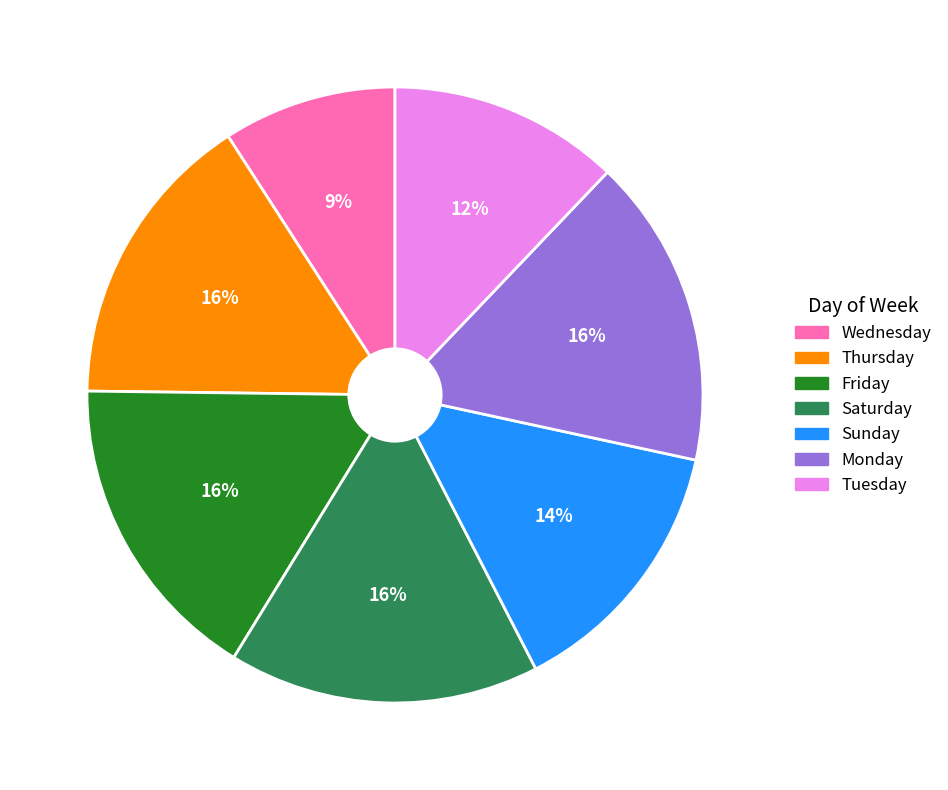

Does any single category account for the majority?

No